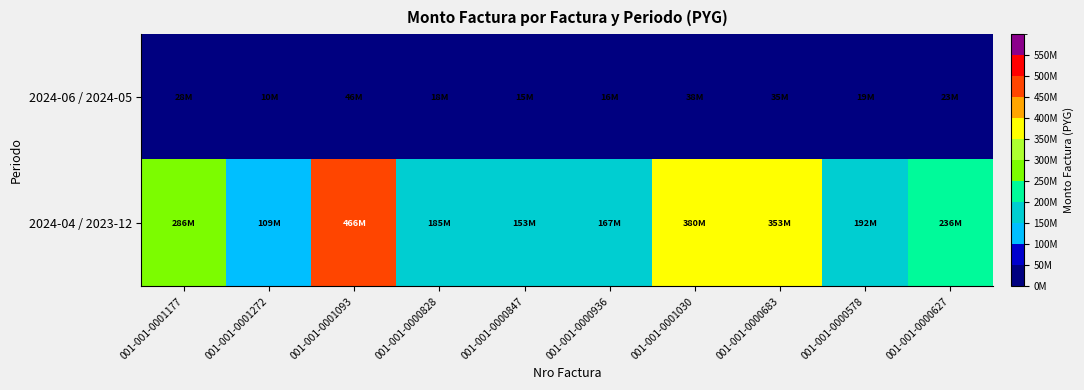

At how many categories does at least one series exceed 326681603?

3